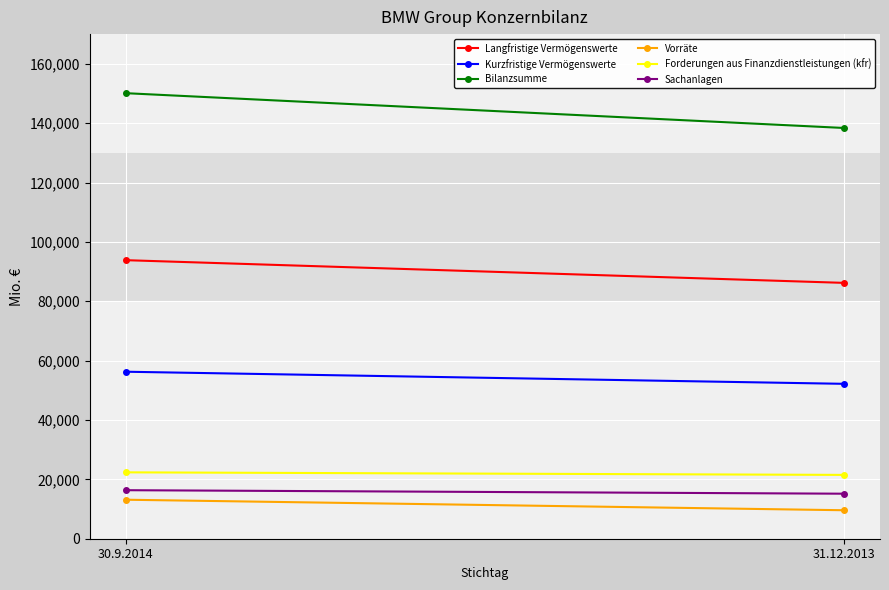

At 31.12.2013, list the series in order from smallest to largest.

Vorräte, Sachanlagen, Forderungen aus Finanzdienstleistungen (kfr), Kurzfristige Vermögenswerte, Langfristige Vermögenswerte, Bilanzsumme